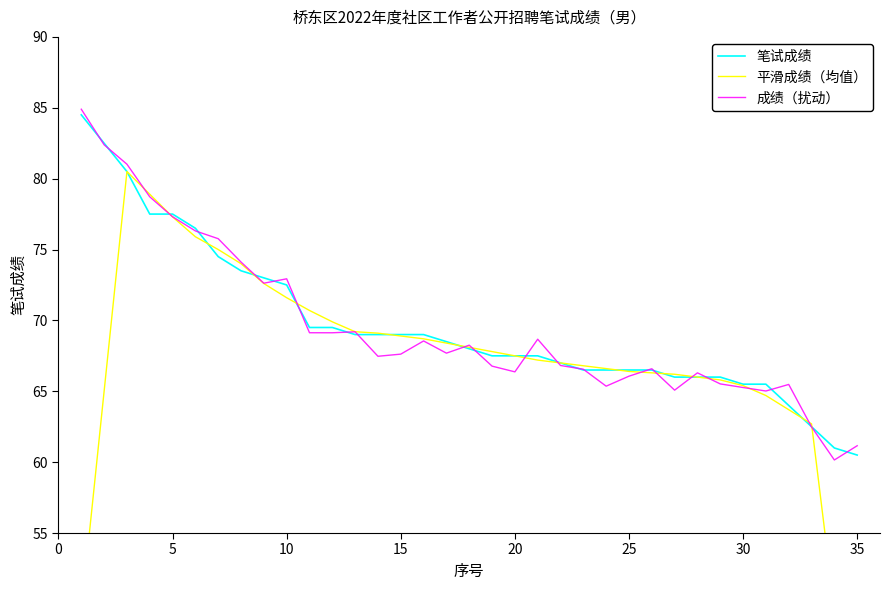

What is the value of the 笔试成绩 point at the 12th from the left?

69.5